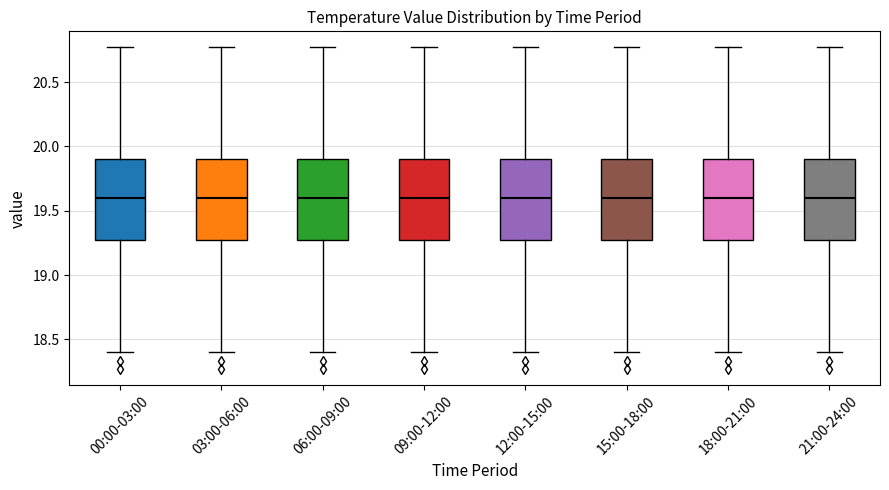

Reading left to right, read every box against the y-axis: the position of its median line, the range the box covers, and the ends of its whiskers. The values are not printed on the chart, so give them approximately, as read against the axis.

00:00-03:00: median 19.60, box 19.30 to 19.90, whiskers 18.40 to 20.75
03:00-06:00: median 19.60, box 19.30 to 19.90, whiskers 18.40 to 20.75
06:00-09:00: median 19.60, box 19.30 to 19.90, whiskers 18.40 to 20.75
09:00-12:00: median 19.60, box 19.30 to 19.90, whiskers 18.40 to 20.75
12:00-15:00: median 19.60, box 19.30 to 19.90, whiskers 18.40 to 20.75
15:00-18:00: median 19.60, box 19.30 to 19.90, whiskers 18.40 to 20.75
18:00-21:00: median 19.60, box 19.30 to 19.90, whiskers 18.40 to 20.75
21:00-24:00: median 19.60, box 19.30 to 19.90, whiskers 18.40 to 20.75